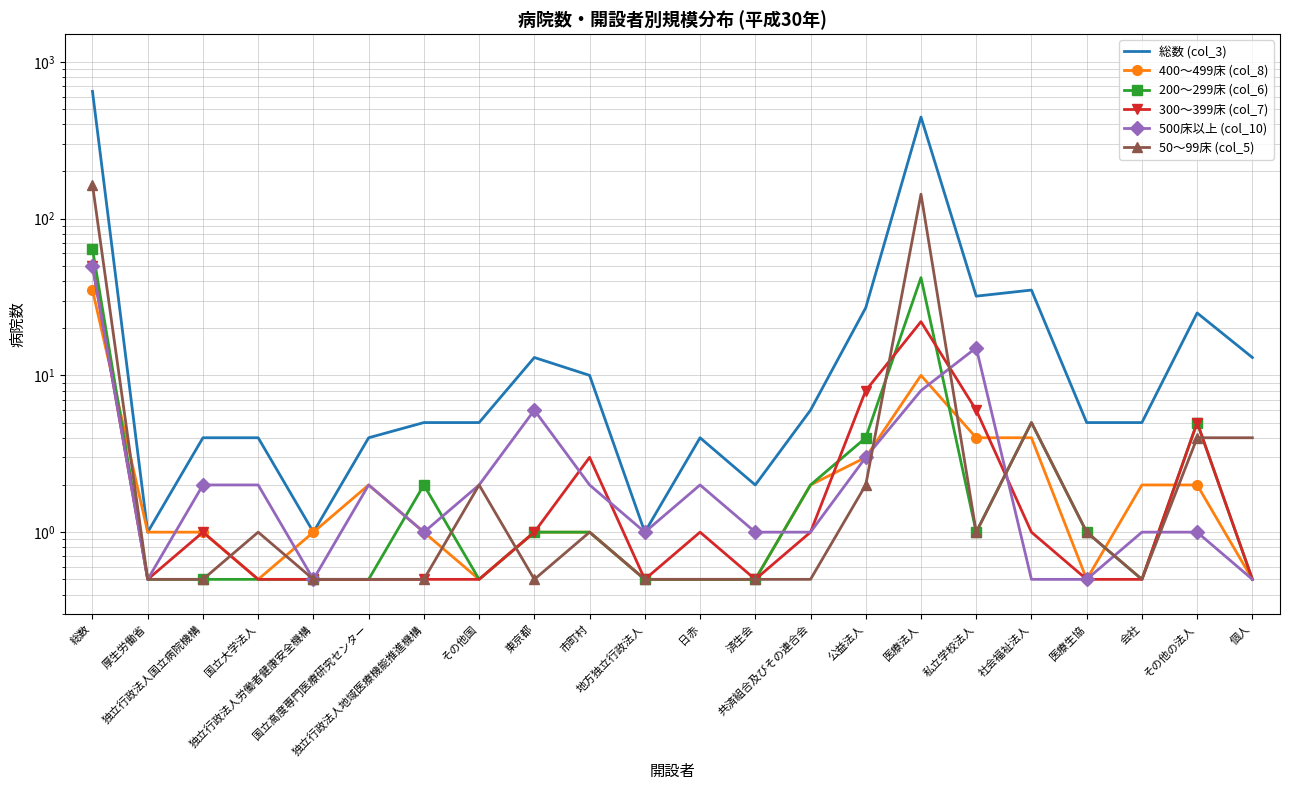

How many series are shown in this chart?

6